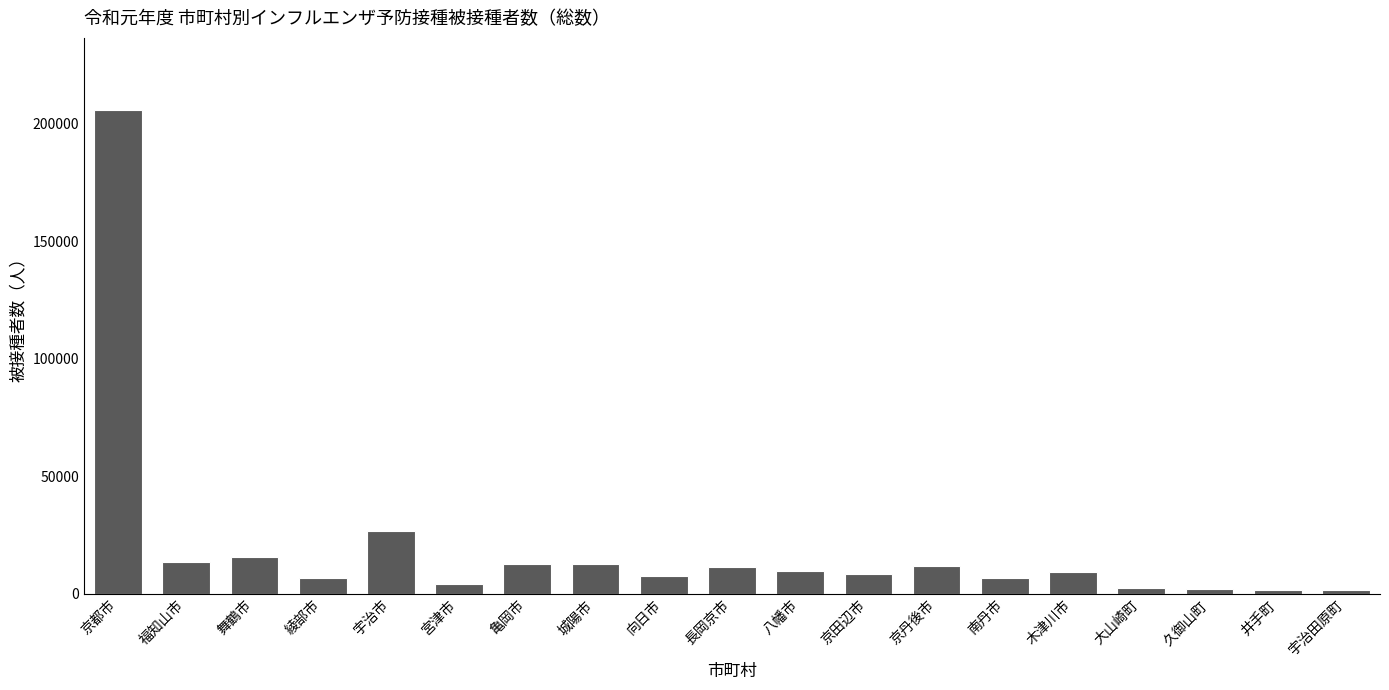

Where is the data nearest to the value 103571?

宇治市